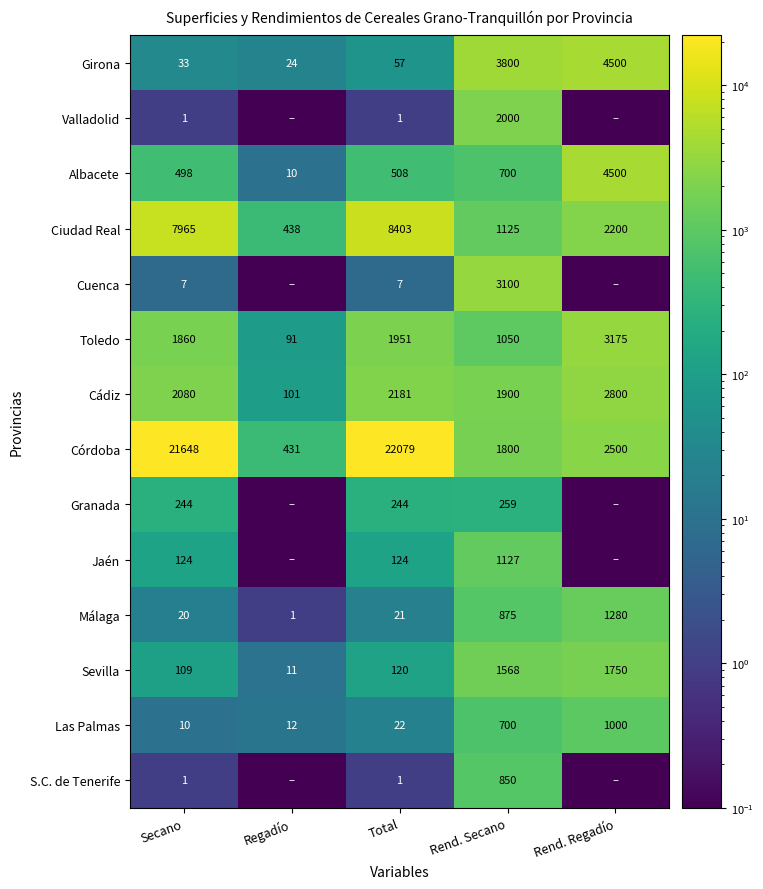

Where does the Córdoba series first go above 2500?

Secano